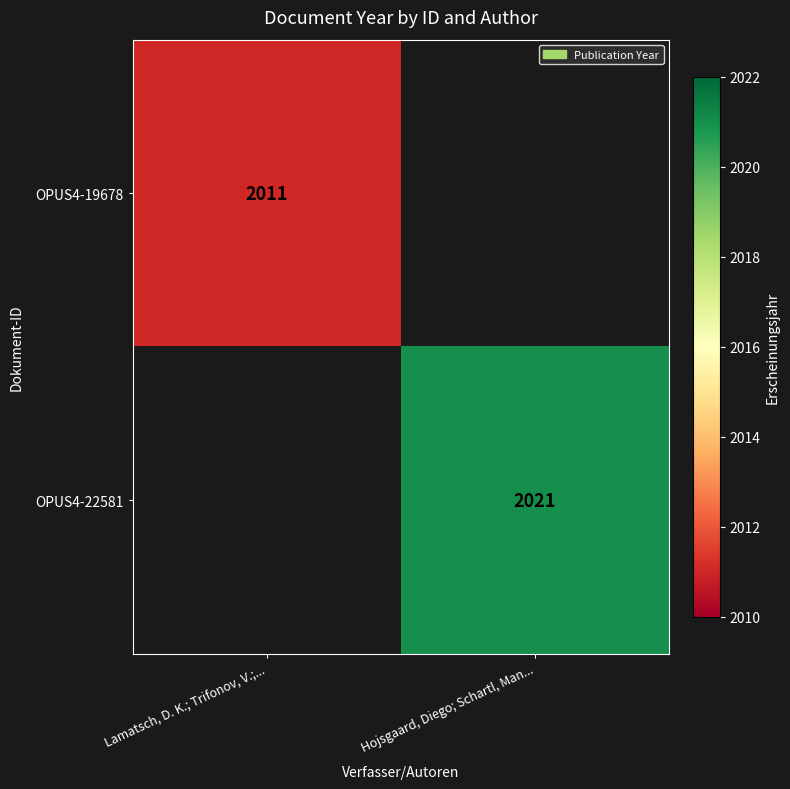

The value of OPUS4-19678 at Lamatsch, D. K.; Trifonov, V.;... is 3573. True or false?

False